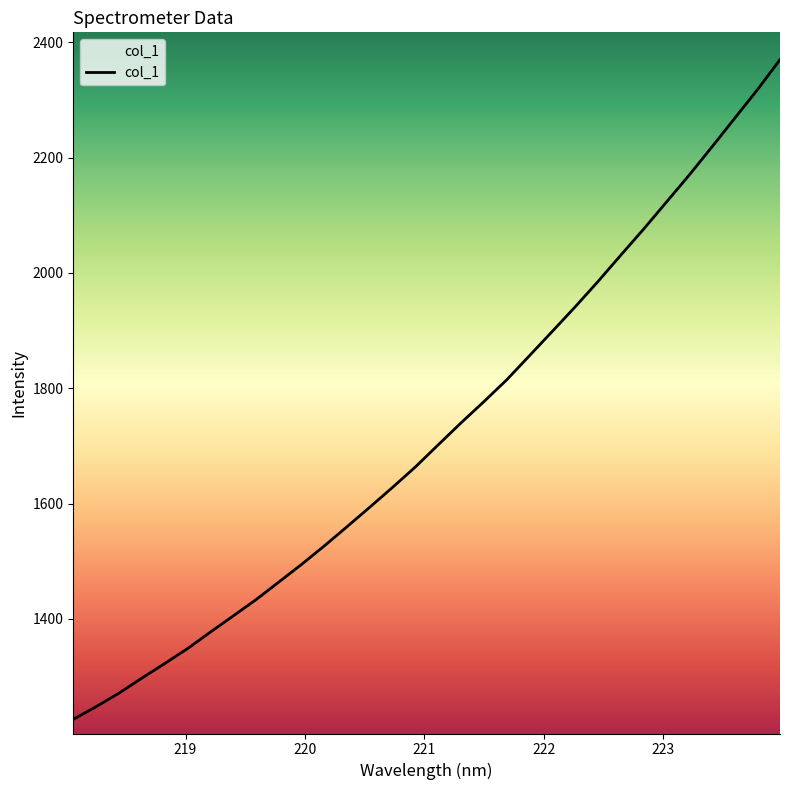

What is the difference between the maximum and second lowest values?

1122.5